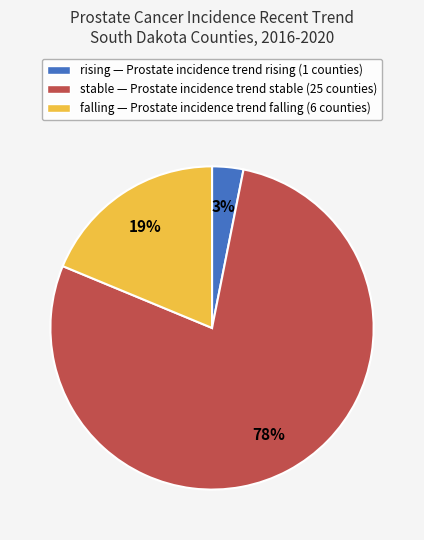

Which slice is the smallest?

rising